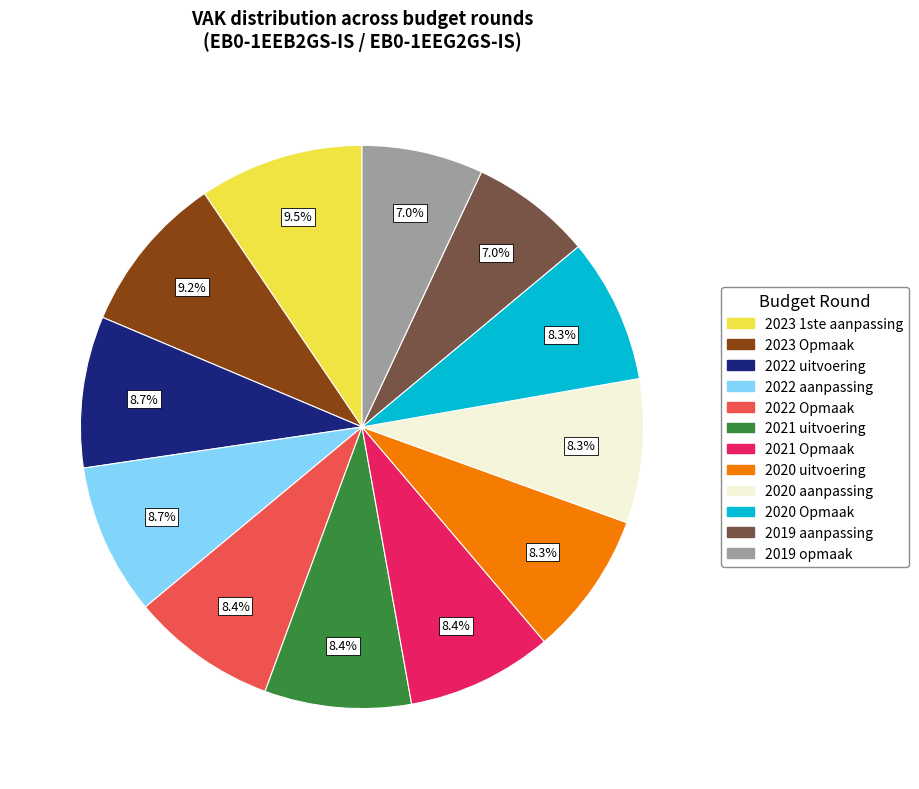

To the nearest percent, what portion does 2023 Opmaak represent?

9%